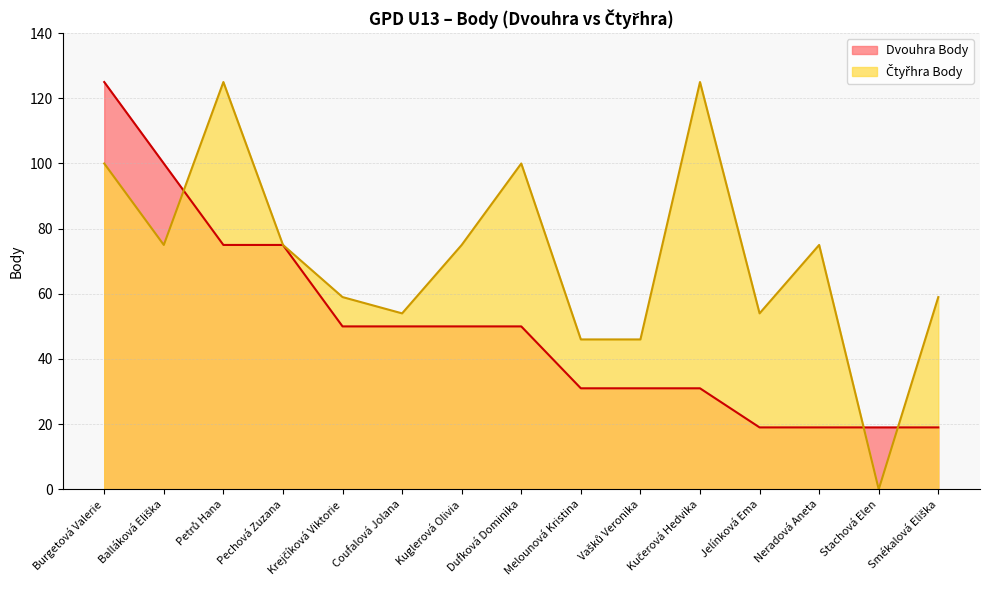

Is it true that Dvouhra Body equals 23 at Kuglerová Olivia?

False